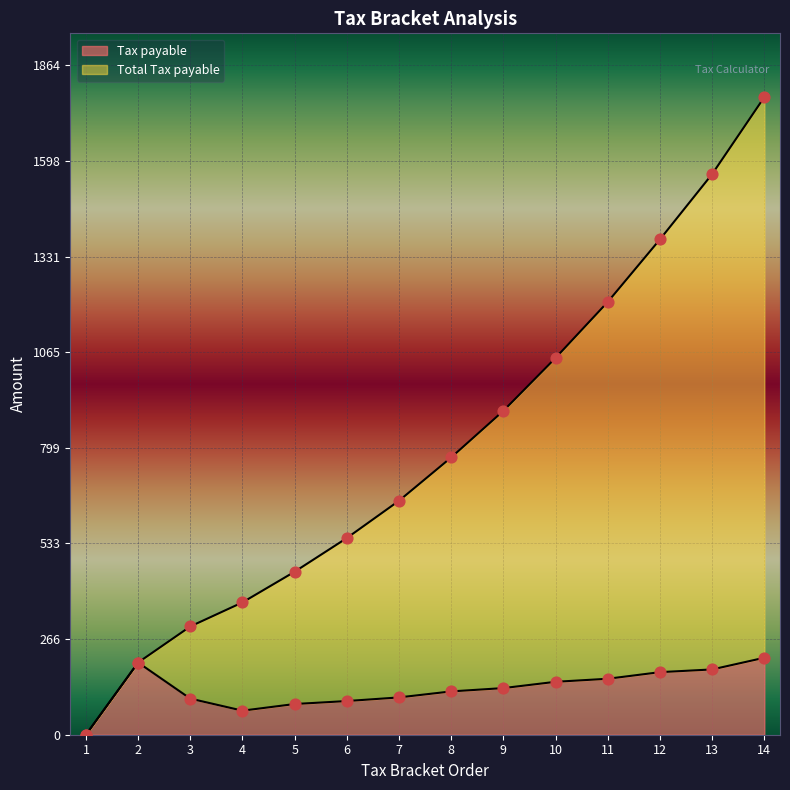

Which series contains the highest Y value?

Total Tax payable